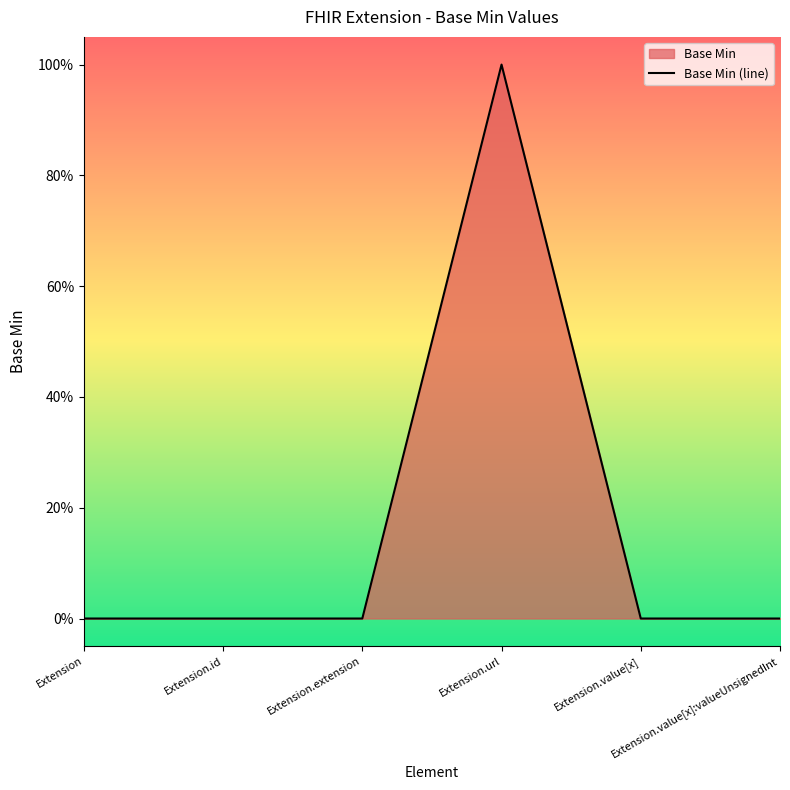

Reading right to left, what are all the values shown in this chart?

Extension.value[x]:valueUnsignedInt=0	Extension.value[x]=0	Extension.url=1	Extension.extension=0	Extension.id=0	Extension=0